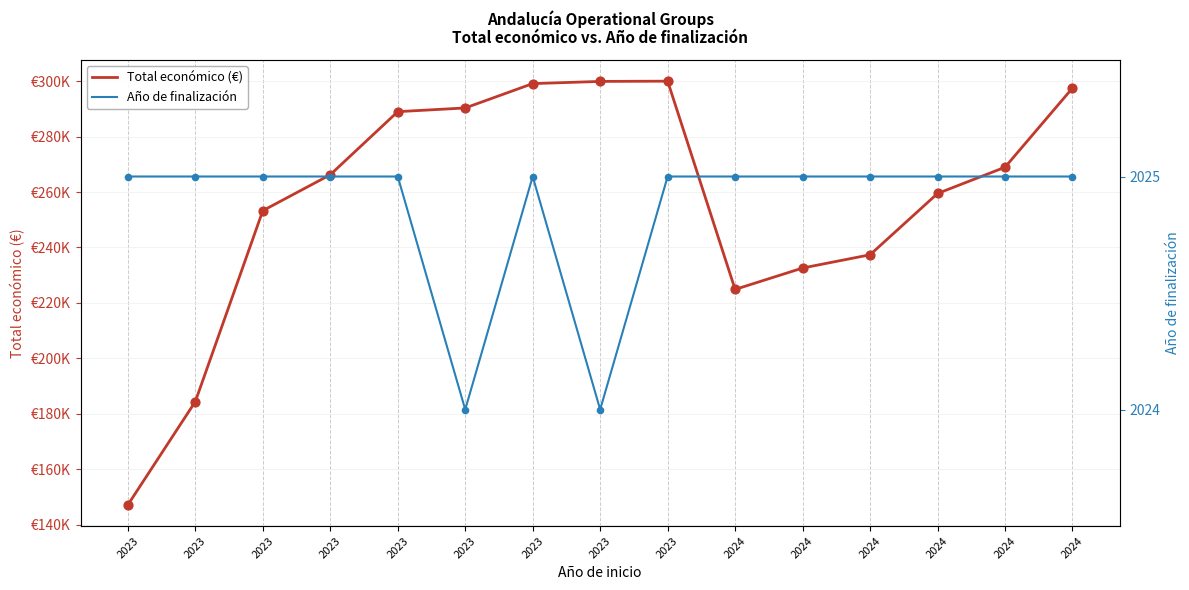

Which series contains the highest Y value?

Total económico (€)